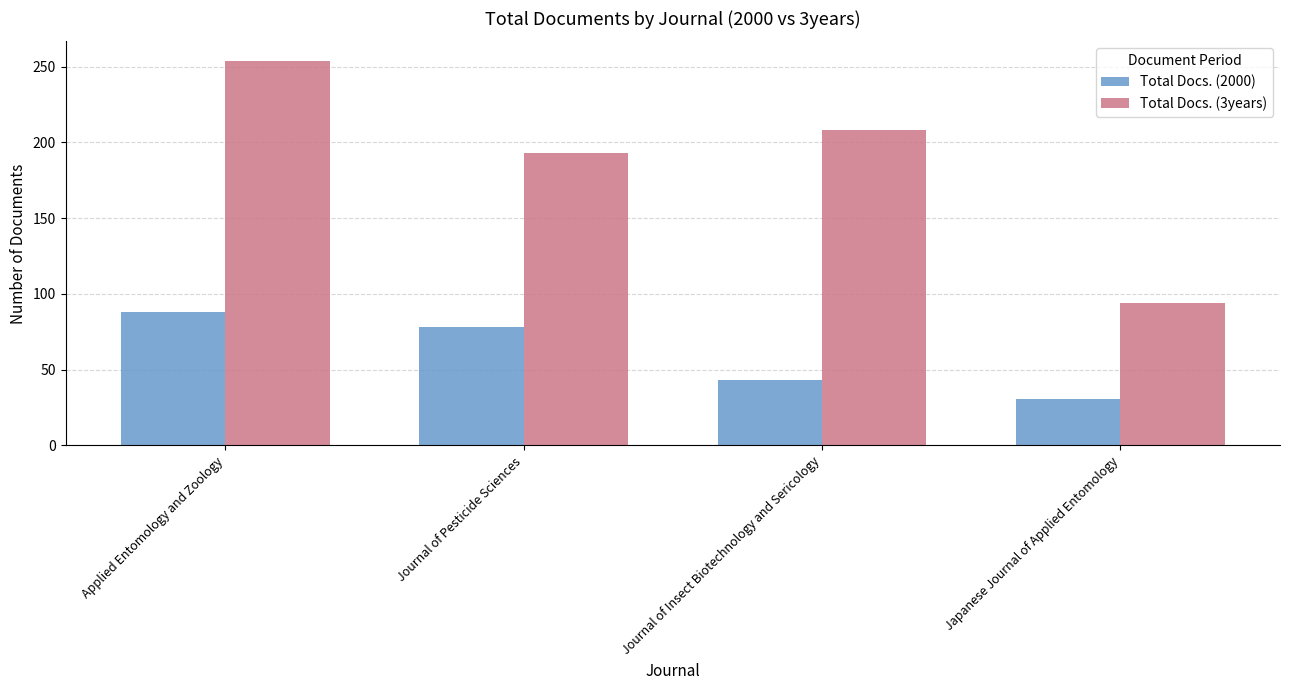

Reading right to left, extract all data points from this chart.

Total Docs. (2000): 31	43	78	88
Total Docs. (3years): 94	208	193	254